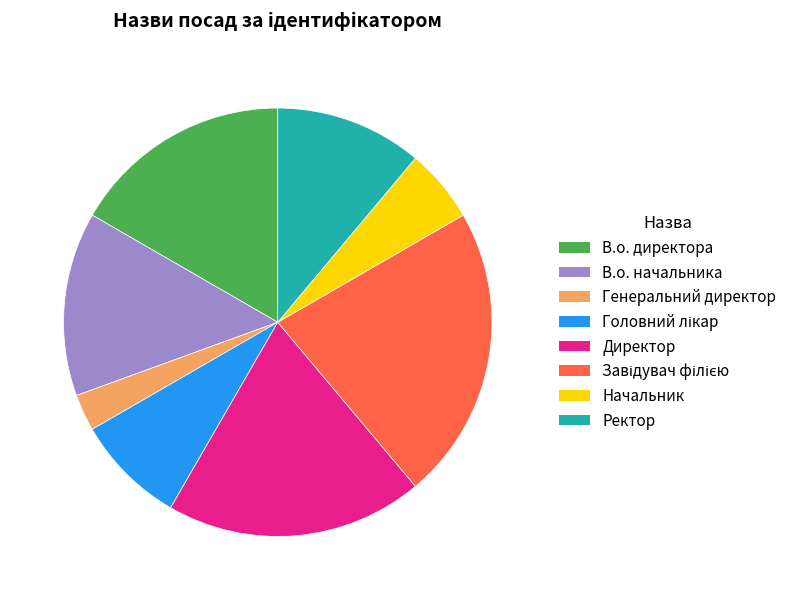

Which slice is the smallest?

Генеральний директор